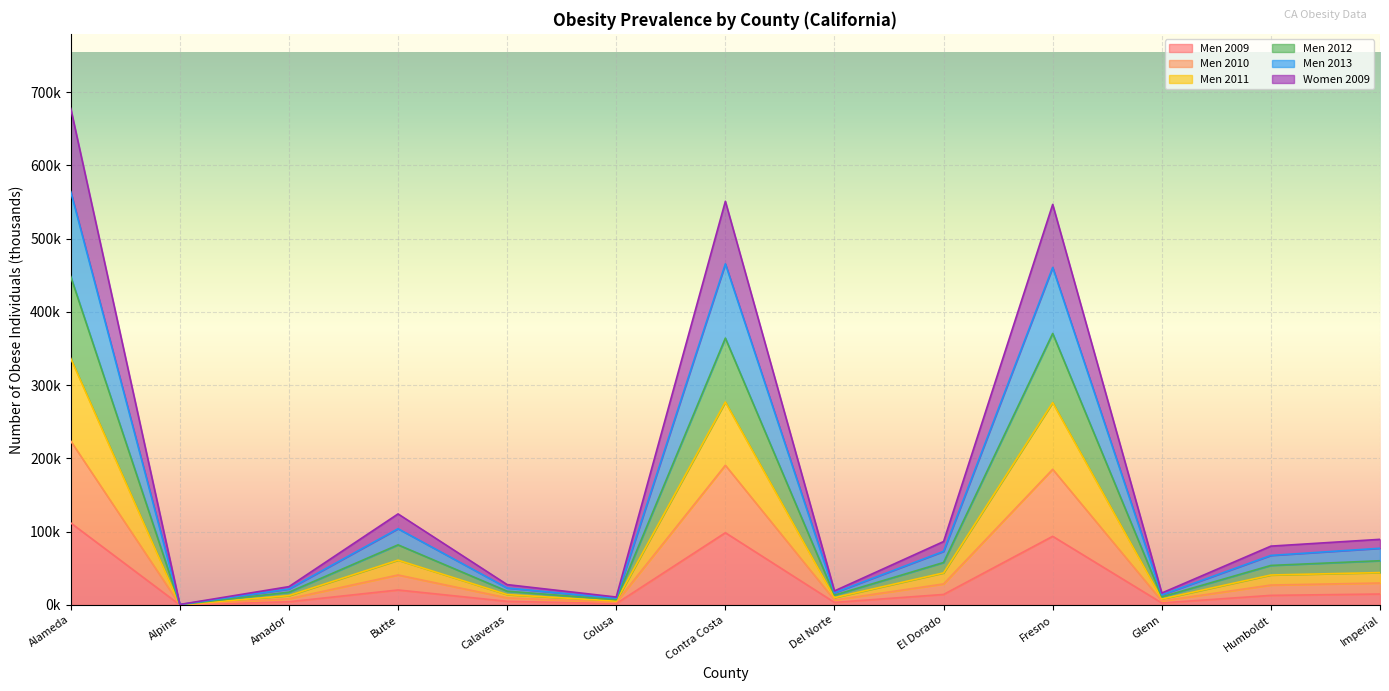

What are all the series names shown in the legend?

Men 2009, Men 2010, Men 2011, Men 2012, Men 2013, Women 2009